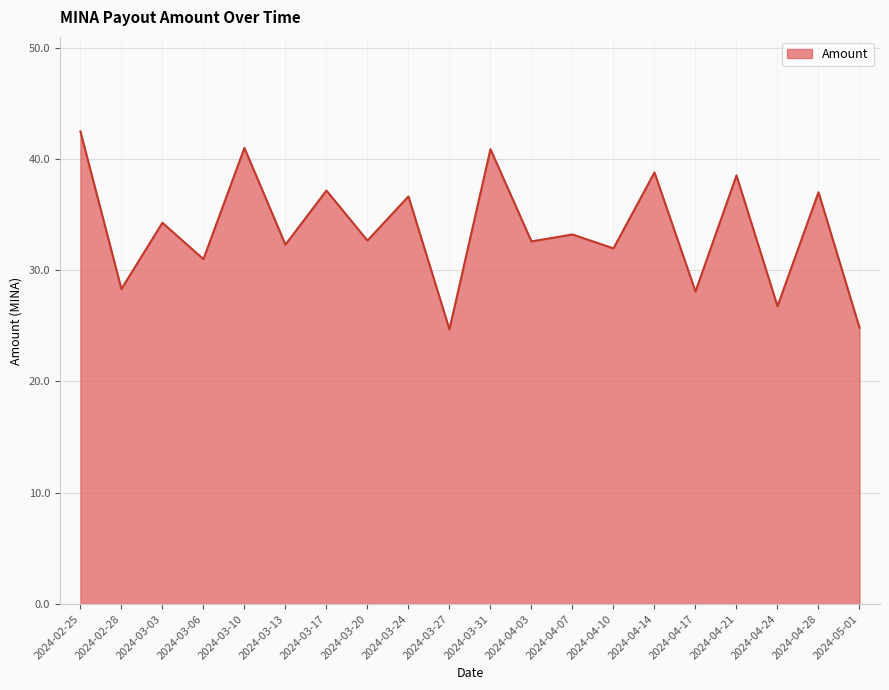

True or false: there are more than 0 points higher than both neighbors.

True